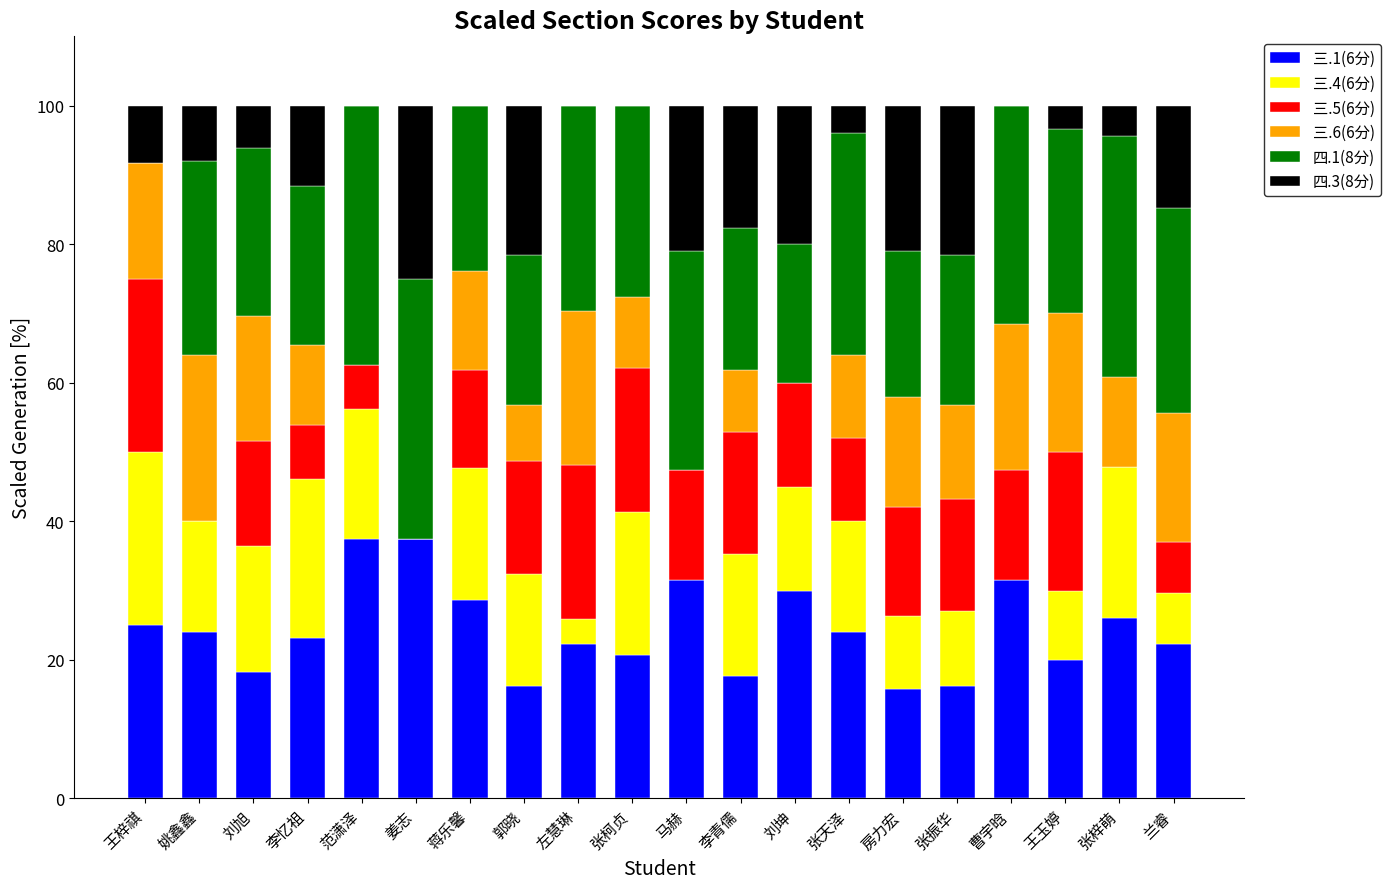

Is it true that 三.1(6分) equals 6.4 at 张天泽?

False